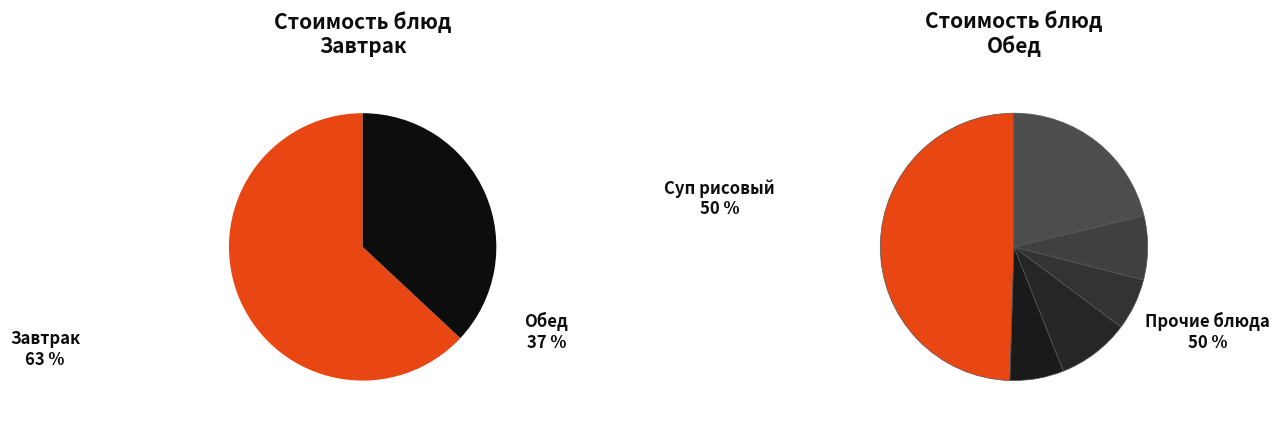

To the nearest percent, what is the average slice percentage?

17%